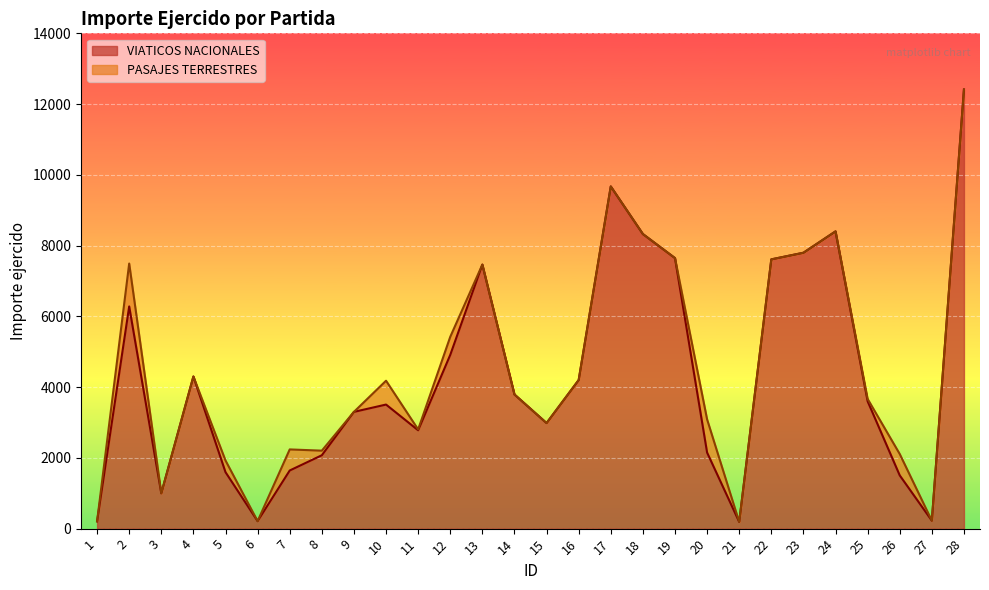

Does the chart display data point markers on the line(s)?

No